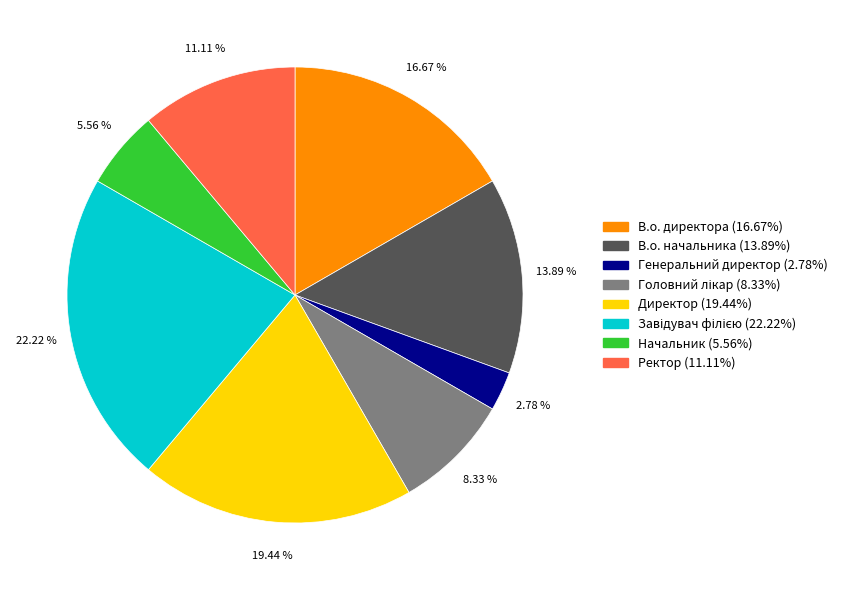

Does Генеральний директор account for over 50% of the chart?

No